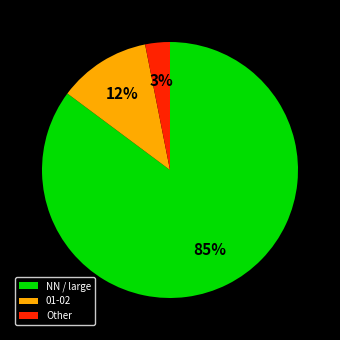

To the nearest percent, what portion does NN / large represent?

85%